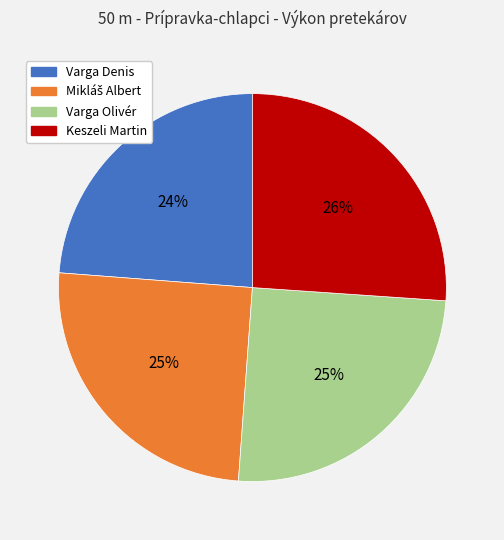

How many segments does this pie chart have?

4